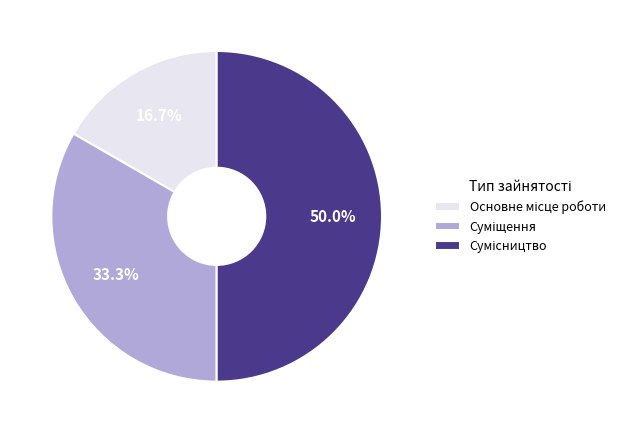

How many slices are in this pie chart?

3